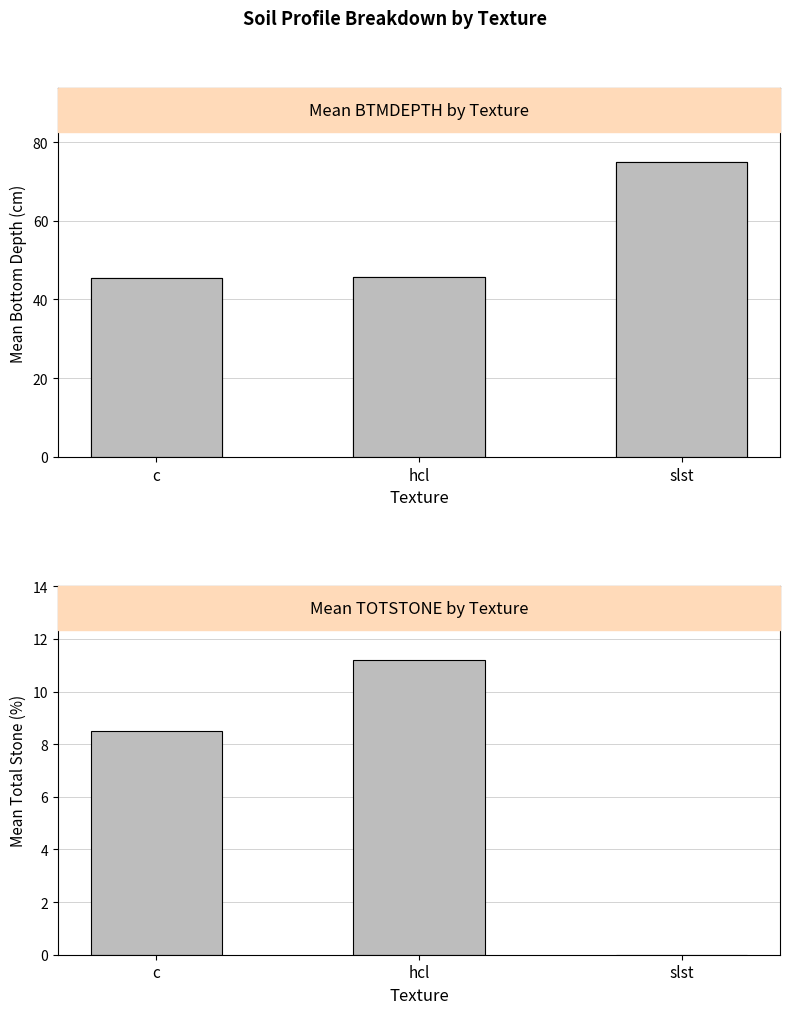

Which has a higher value, c or hcl?

hcl